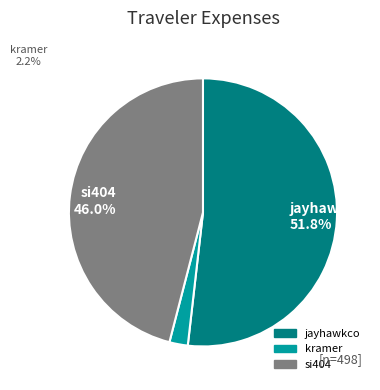

The kramer slice represents 2% of the pie. True or false?

True